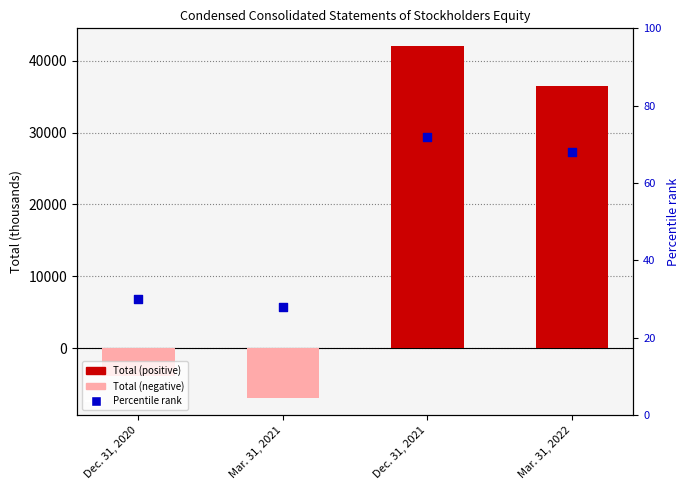

Is the value of Percentile rank at Mar. 31, 2021 greater than the value of Total at Dec. 31, 2021?

No